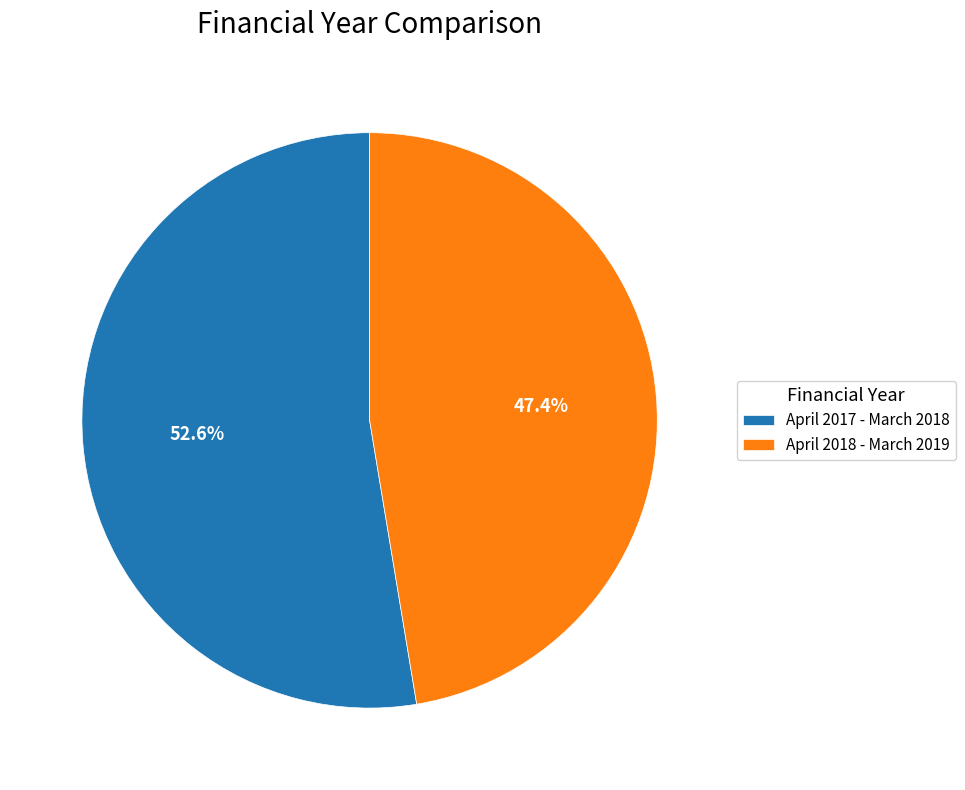

Which slice is the largest?

April 2017 - March 2018